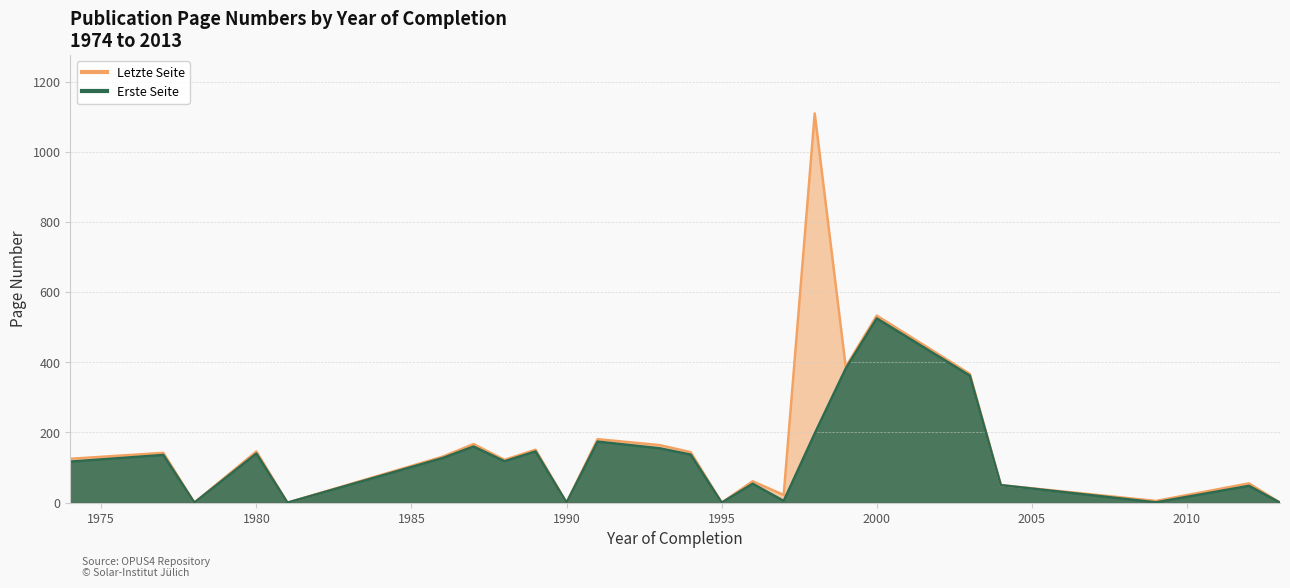

True or false: Erste Seite has a value of 525 at 2000.

True